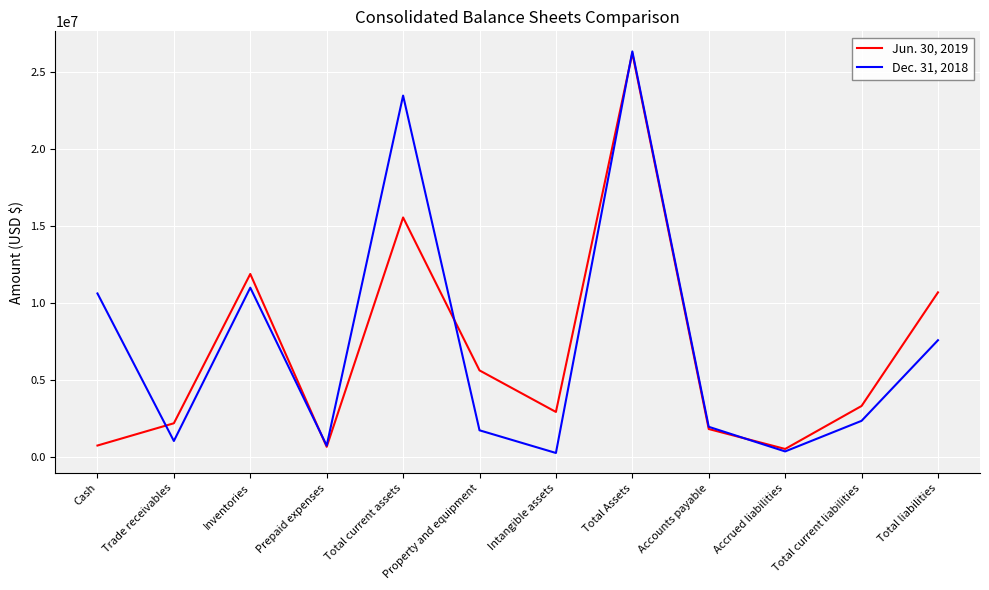

Count the number of categories in the chart.

12